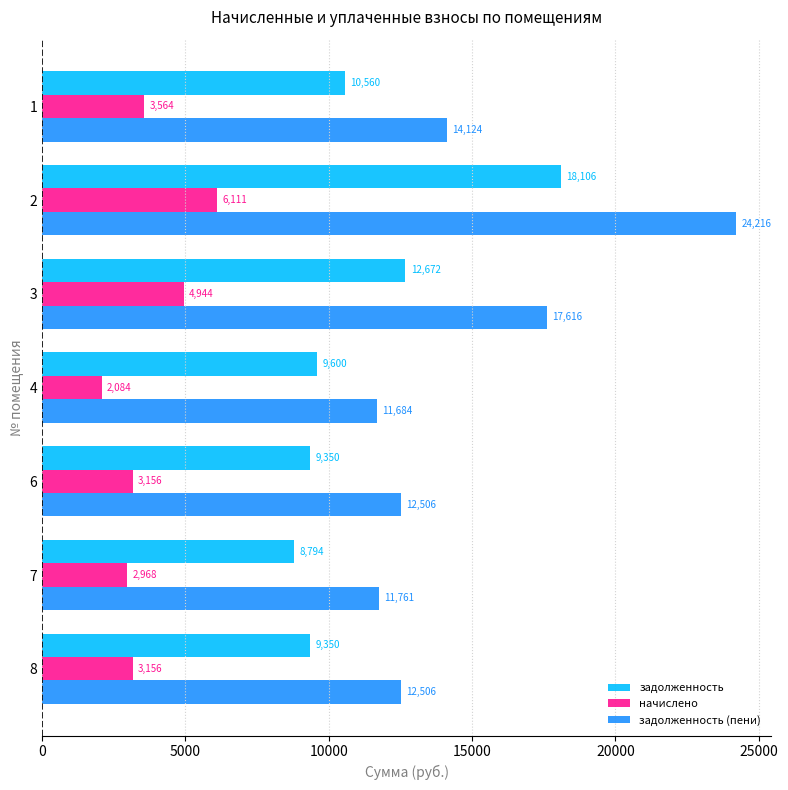

Which series has the largest range (max minus min)?

задолженность (пени)